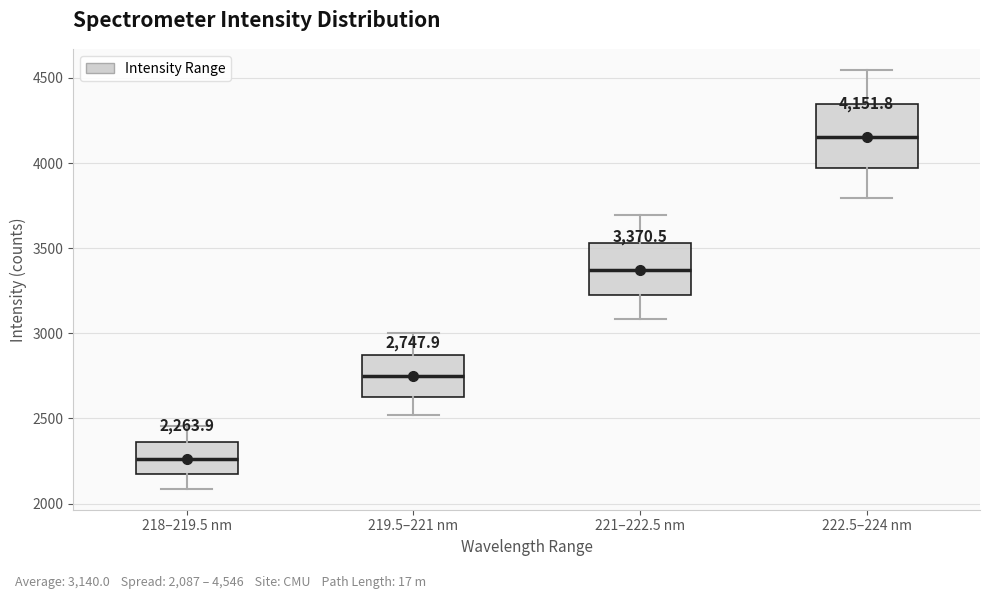

Which box's median line is the highest?

222.5–224 nm